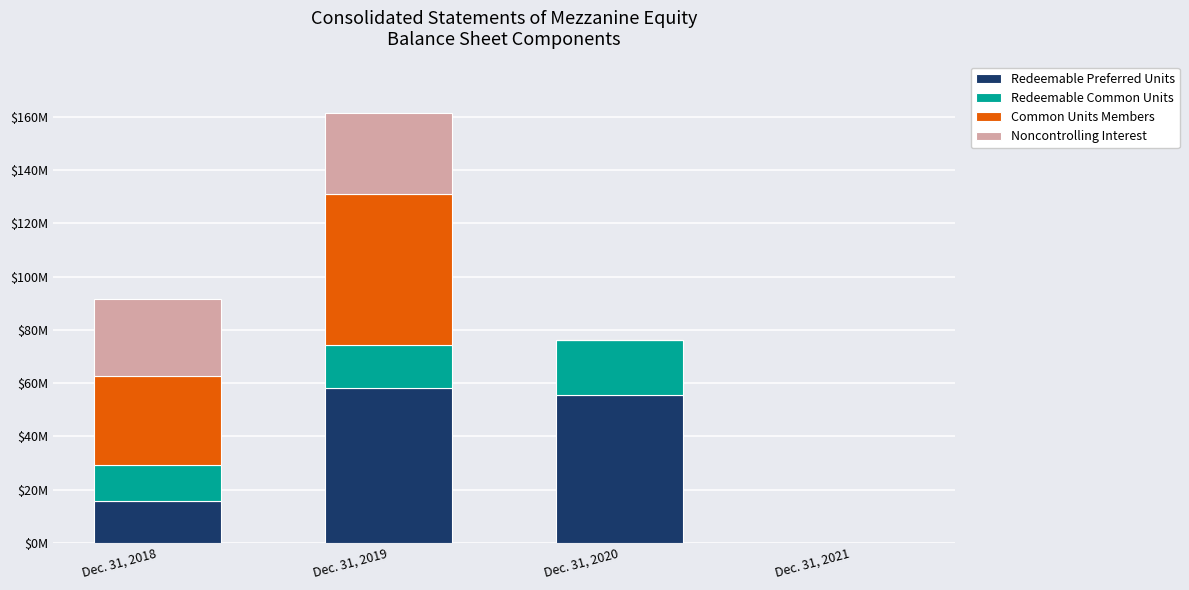

What is the value of the Redeemable Preferred Units bar at the 3rd from the left?

55638450